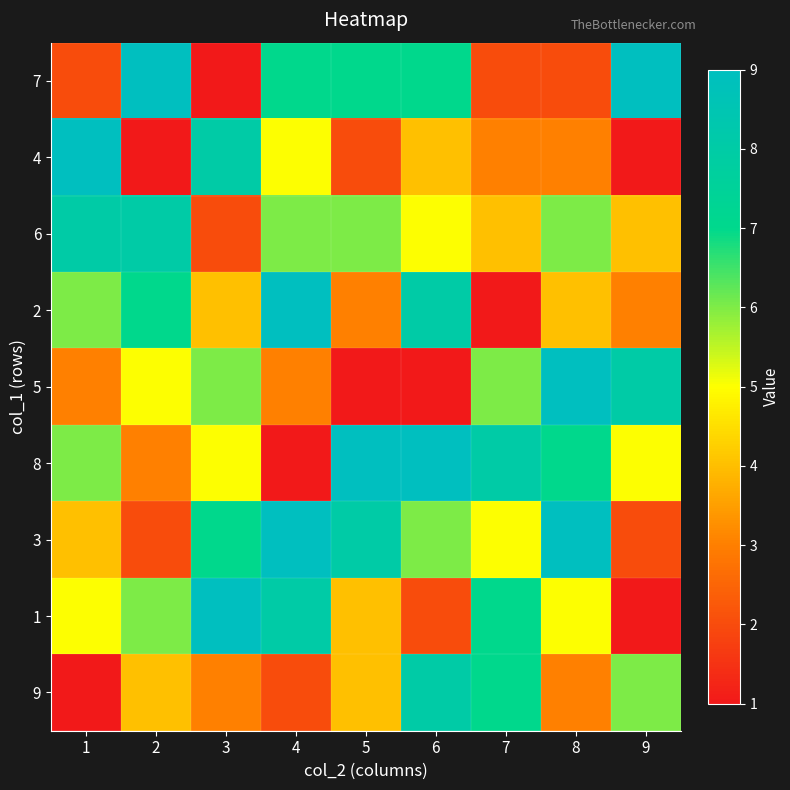

Between 9 and 3, which is larger?

9